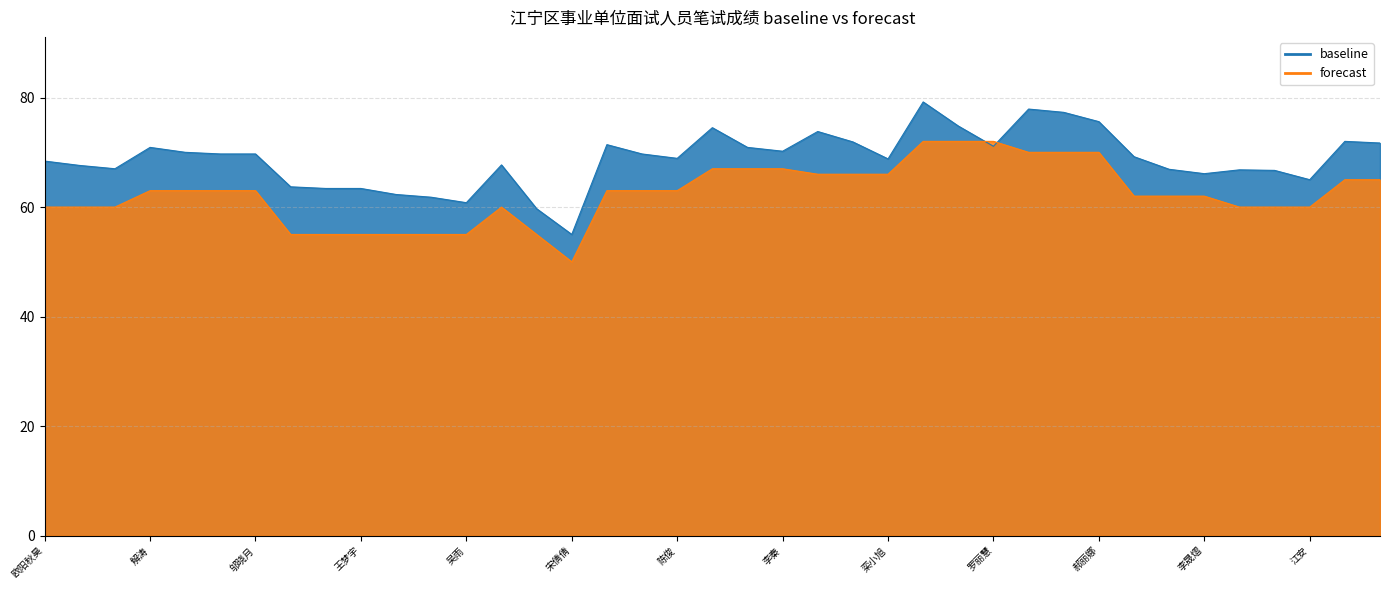

Does the chart have visible grid lines?

Yes